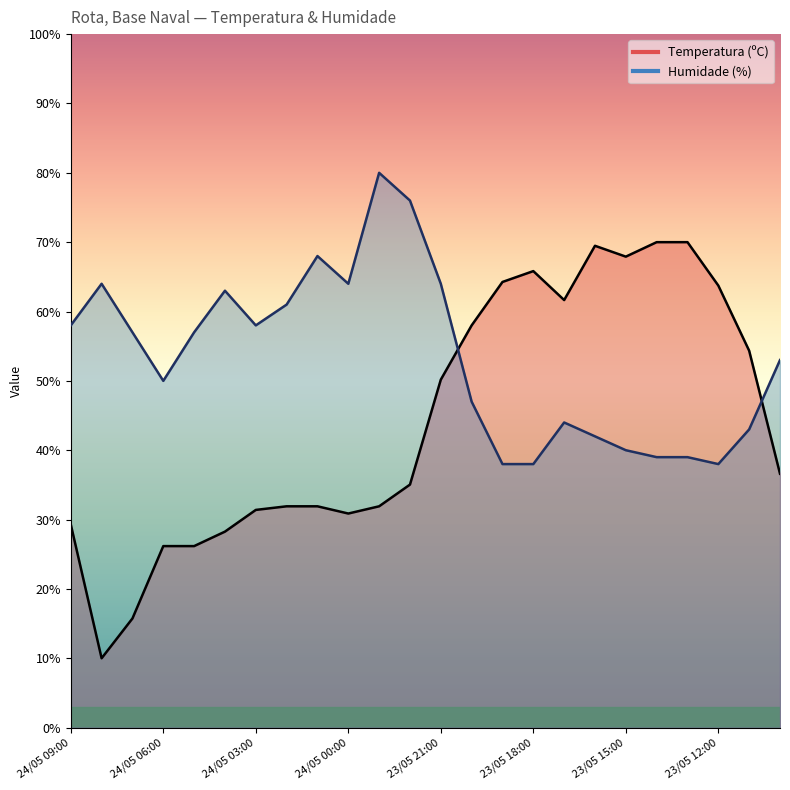

Is the value of Temperatura (ºC) at 23/05 21:00 greater than the value of Humidade (%) at 23/05 20:00?

Yes